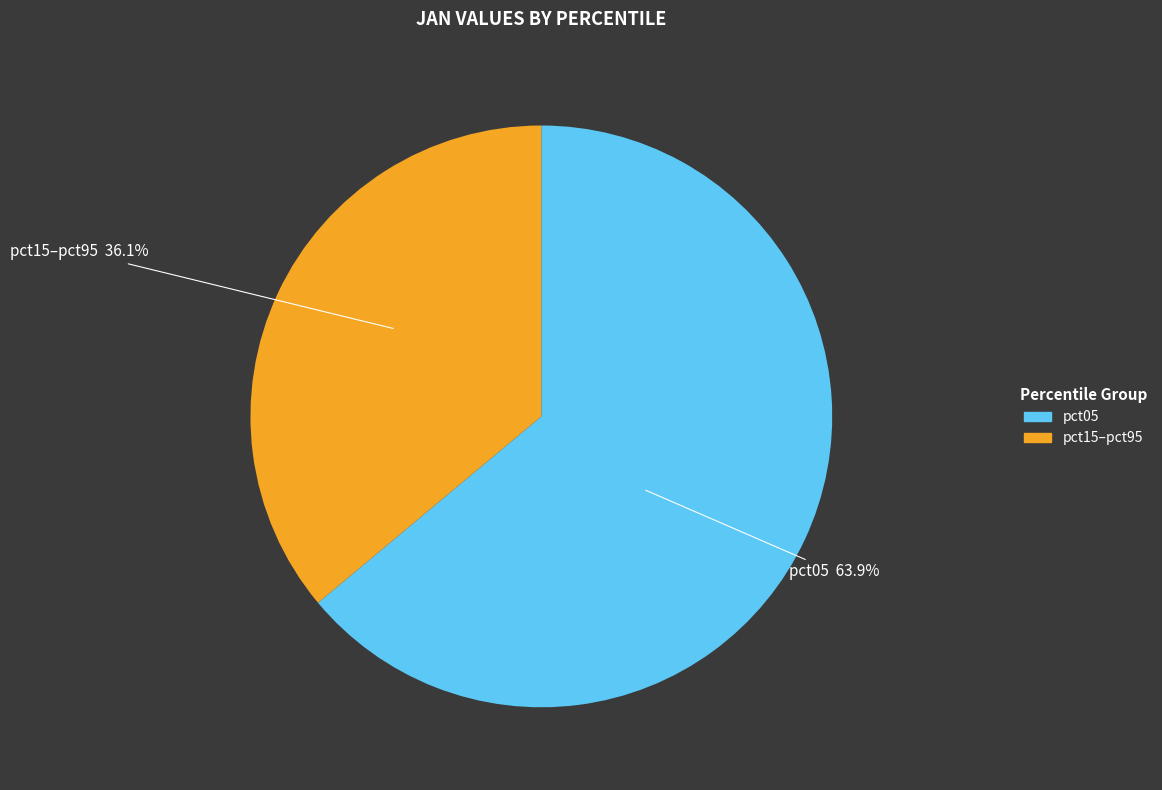

Is there a majority slice in this chart?

Yes